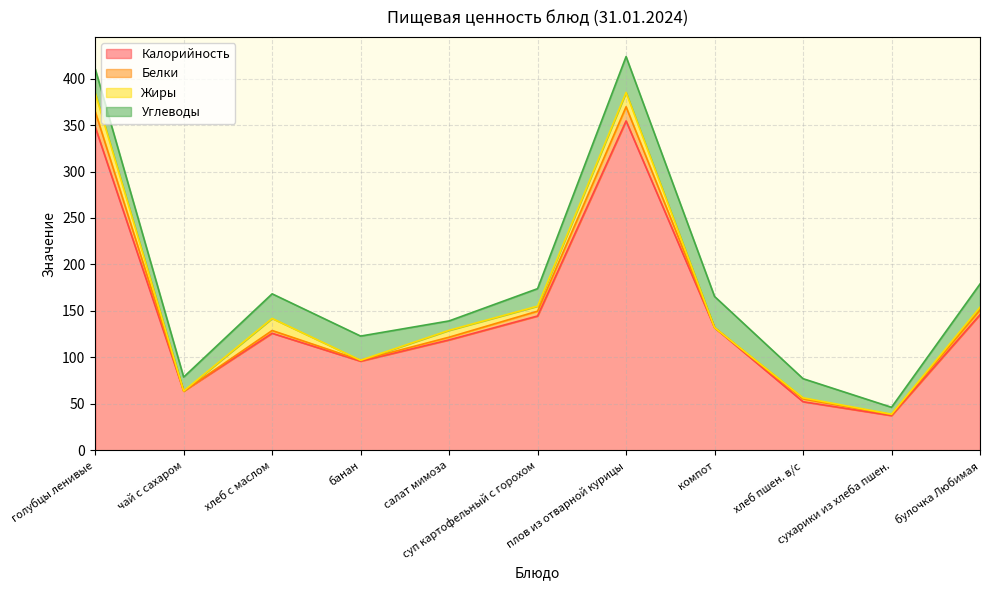

What is the maximum value shown in the chart?

354.4